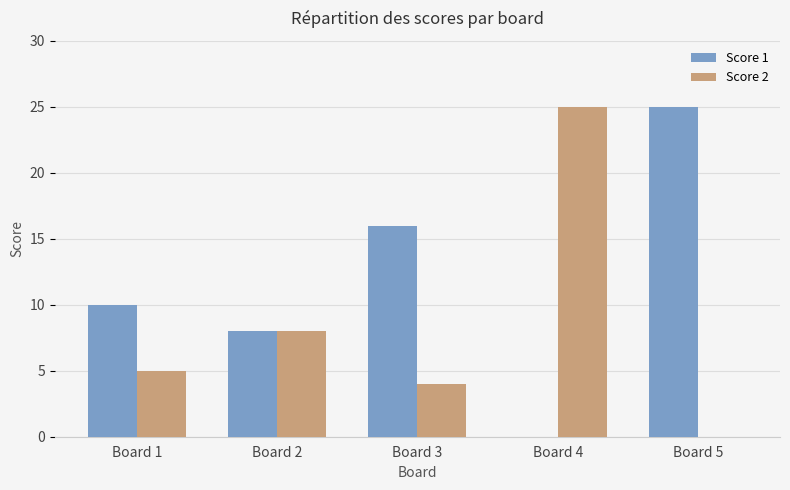

What is the sum of all Score 2 values?

42